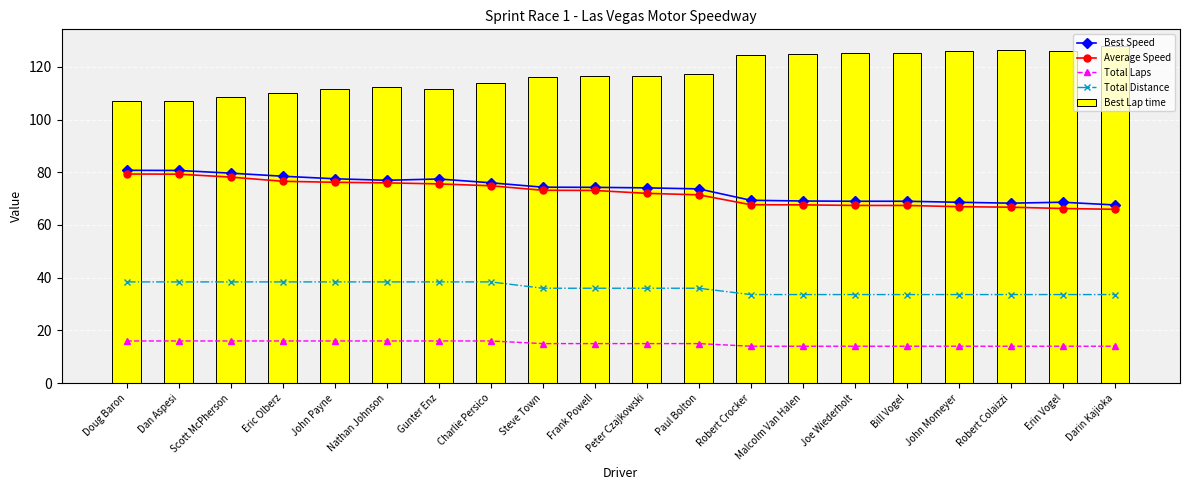

Reading left to right, transcribe all the data shown in this chart.

Best Speed: 80.7	80.7	79.7	78.5	77.5	76.9	77.4	76.0	74.3	74.3	74.1	73.7	69.4	69.1	69.0	69.0	68.6	68.3	68.6	67.6
Average Speed: 79.3	79.3	78.2	76.6	76.2	76.0	75.6	74.9	73.2	73.1	72.0	71.4	67.7	67.6	67.4	67.4	66.9	66.7	66.2	65.9
Total Laps: 16.0	16.0	16.0	16.0	16.0	16.0	16.0	16.0	15.0	15.0	15.0	15.0	14.0	14.0	14.0	14.0	14.0	14.0	14.0	14.0
Total Distance: 38.4	38.4	38.4	38.4	38.4	38.4	38.4	38.4	36.0	36.0	36.0	36.0	33.6	33.6	33.6	33.6	33.6	33.6	33.6	33.6
Best Lap time: 107.0	107.1	108.5	110.1	111.4	112.3	111.6	113.7	116.2	116.3	116.6	117.3	124.6	125.0	125.2	125.2	125.9	126.5	125.9	127.8